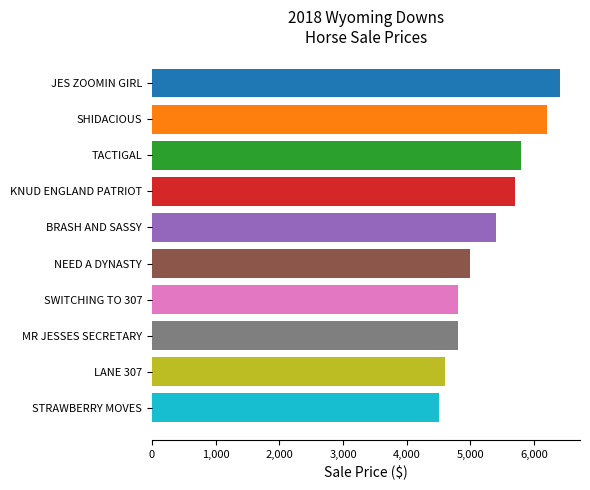

Is it true that the value at SWITCHING TO 307 is 2646?

False